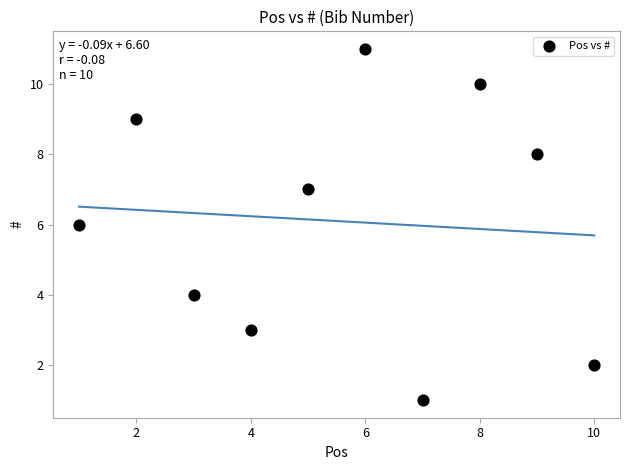

What is the average Y value?

6